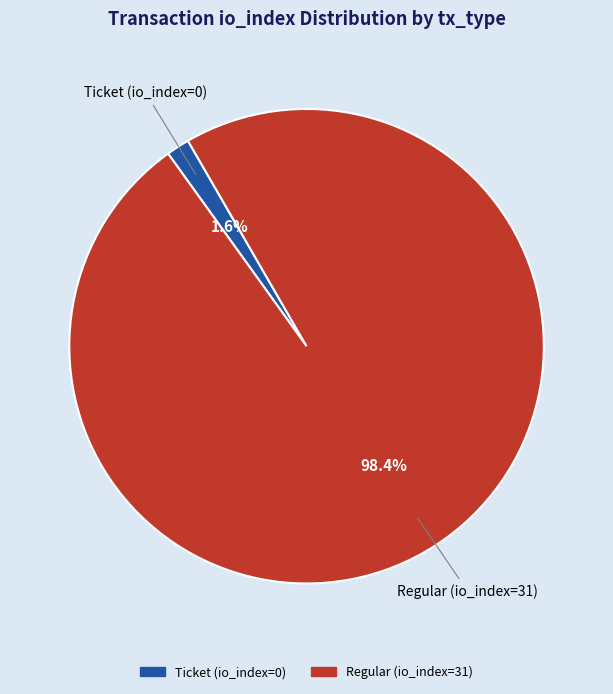

Which category has the biggest portion of the pie?

Regular (io_index=31)